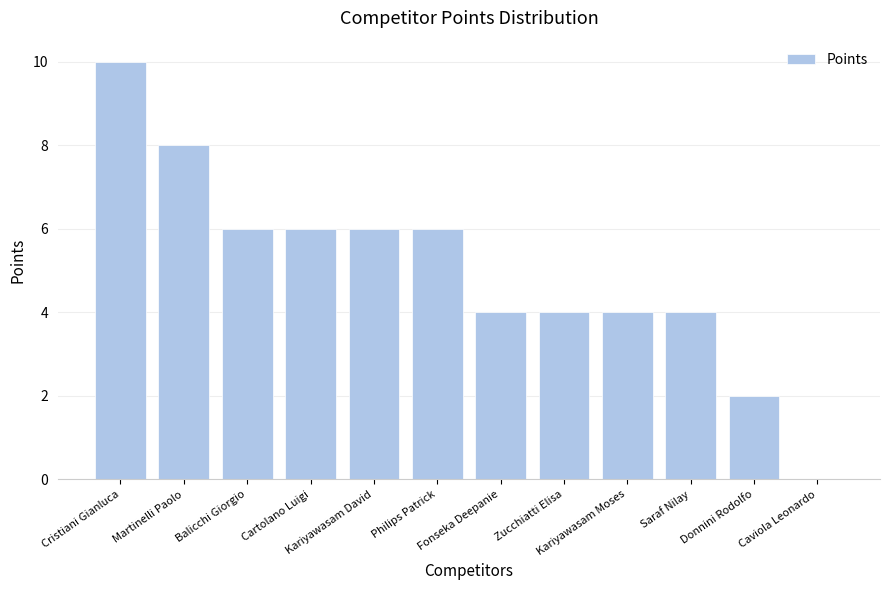

Which has a higher value, Balicchi Giorgio or Caviola Leonardo?

Balicchi Giorgio